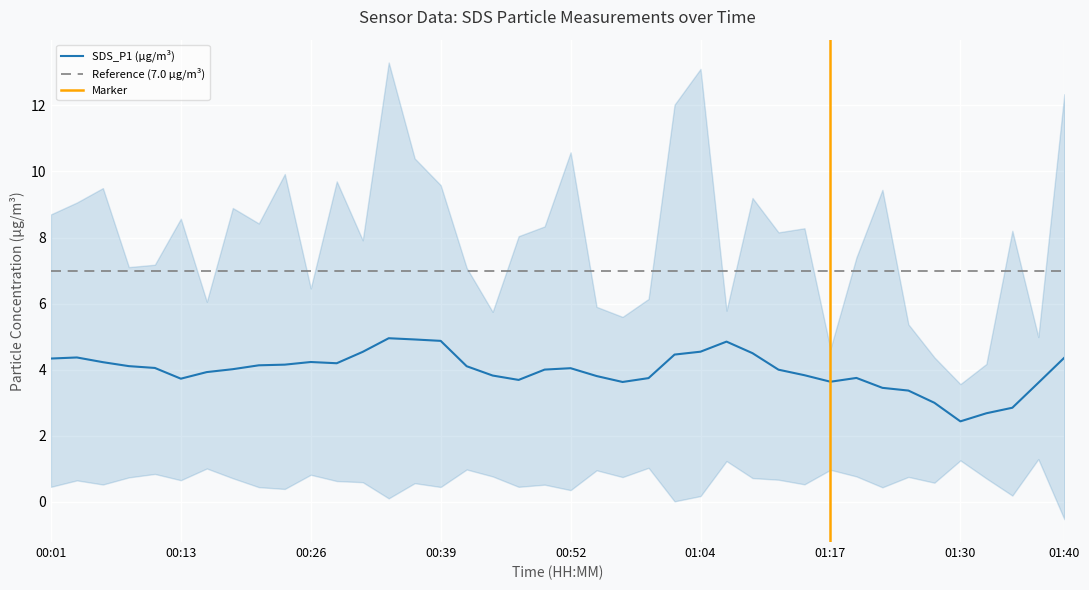

What is the maximum value for SDS_P1 (µg/m³)?

5.0